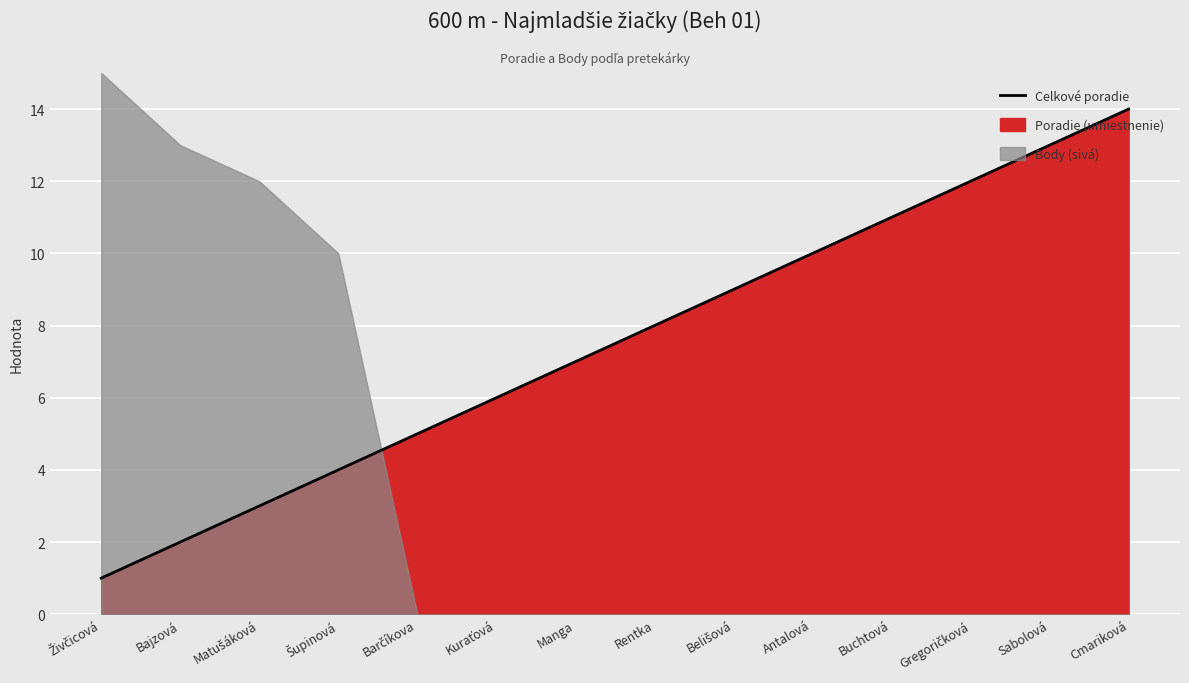

Which category has the lowest value across all series?

Živčicová